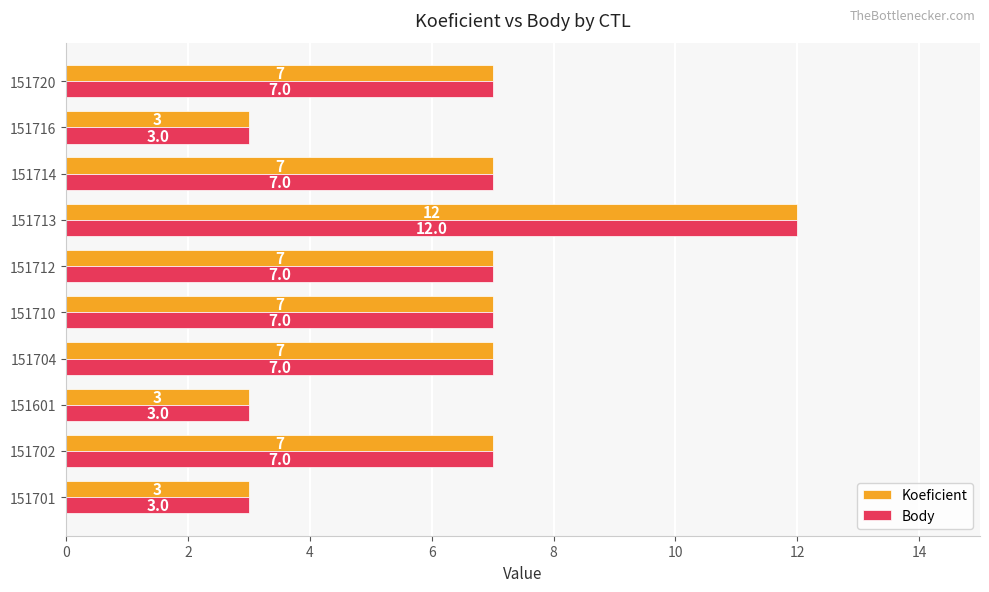

How many categories are shown in the chart?

10